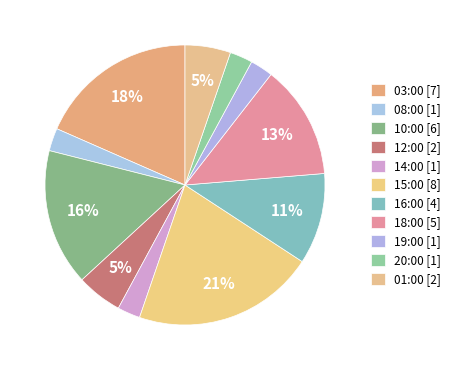

How many segments does this pie chart have?

11